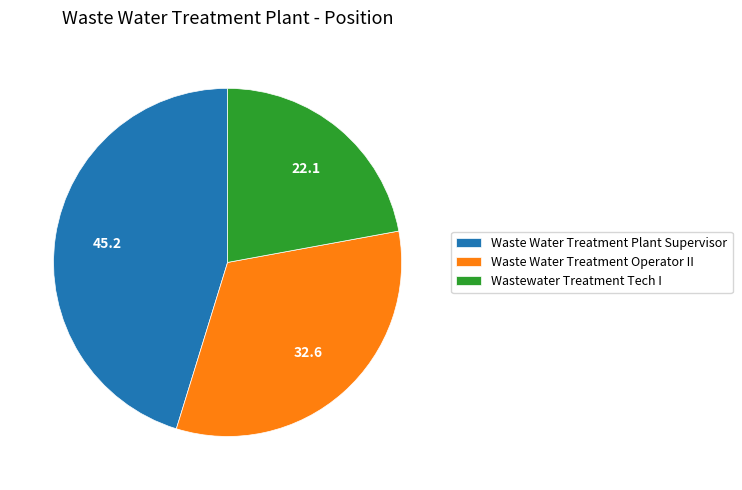

Is it true that Waste Water Treatment Plant Supervisor is 45% of the pie?

True